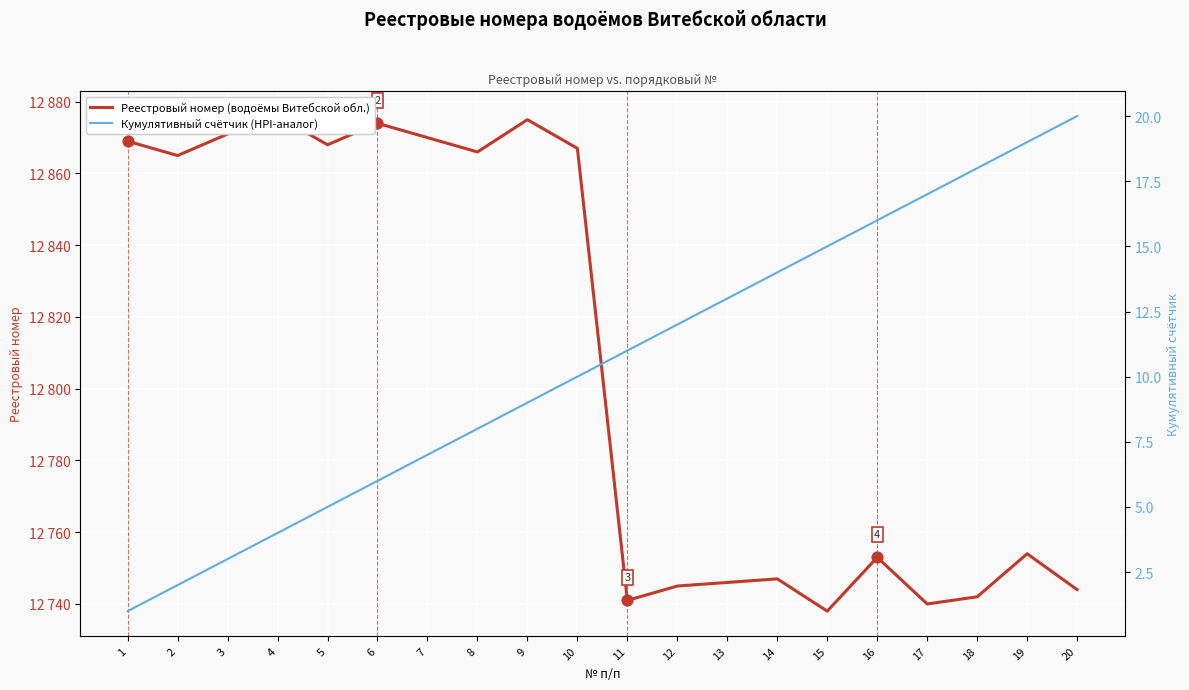

Is the value of Реестровый номер (водоёмы Витебской обл.) at 5 greater than the value of Кумулятивный счётчик (HPI-аналог) at 11?

Yes